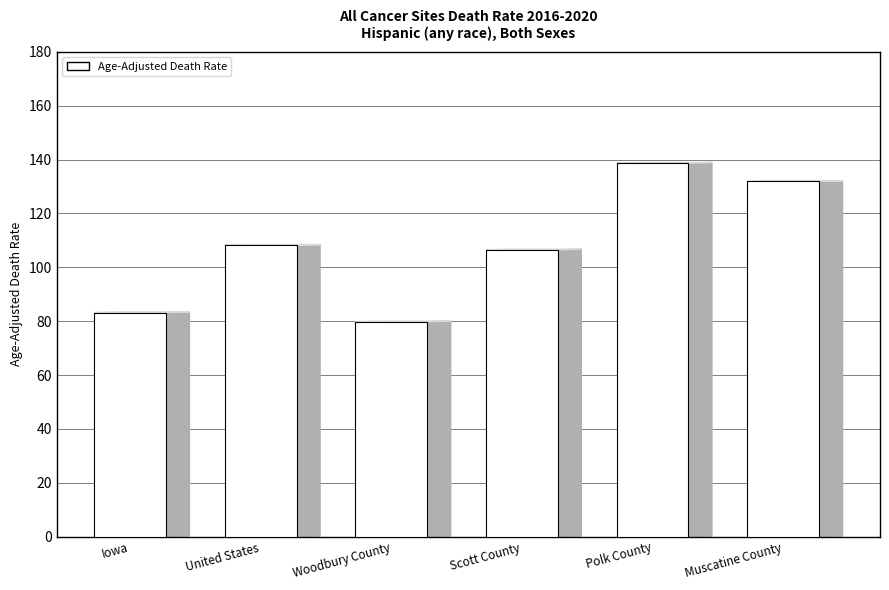

How many bars are there in total?

6